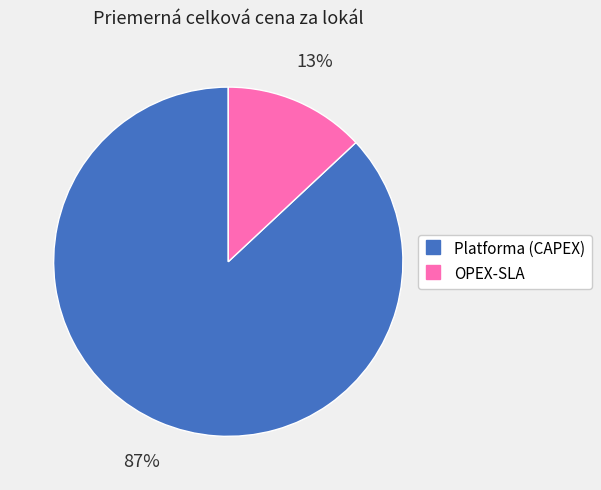

Which has a higher value, OPEX-SLA or Platforma (CAPEX)?

Platforma (CAPEX)